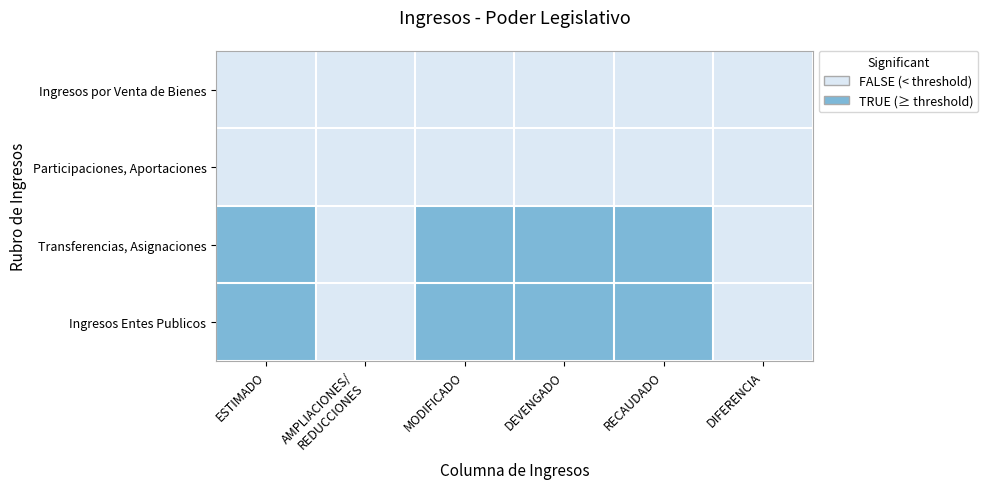

Between RECAUDADO and DIFERENCIA, which is larger?

RECAUDADO